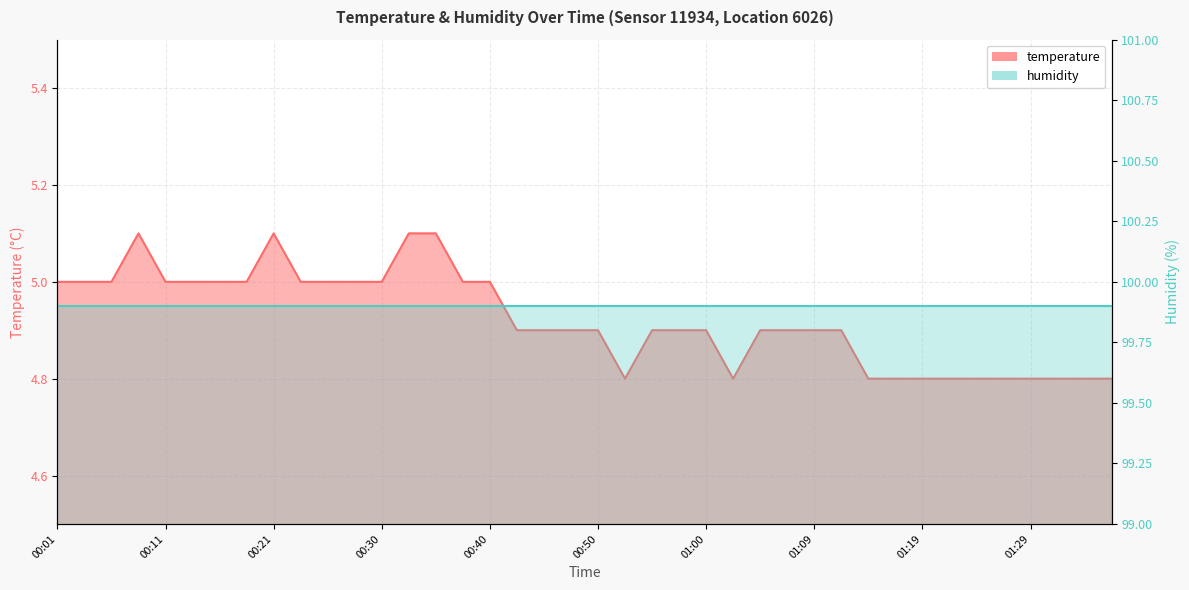

Rank the categories by value from lowest to highest.

00:52, 01:02, 01:14, 01:17, 01:19, 01:21, 01:24, 01:26, 01:29, 01:31, 01:34, 01:36, 00:43, 00:45, 00:47, 00:50, 00:55, 00:57, 01:00, 01:04, 01:07, 01:09, 01:12, 00:01, 00:04, 00:06, 00:11, 00:13, 00:16, 00:18, 00:23, 00:26, 00:28, 00:30, 00:38, 00:40, 00:09, 00:21, 00:33, 00:35